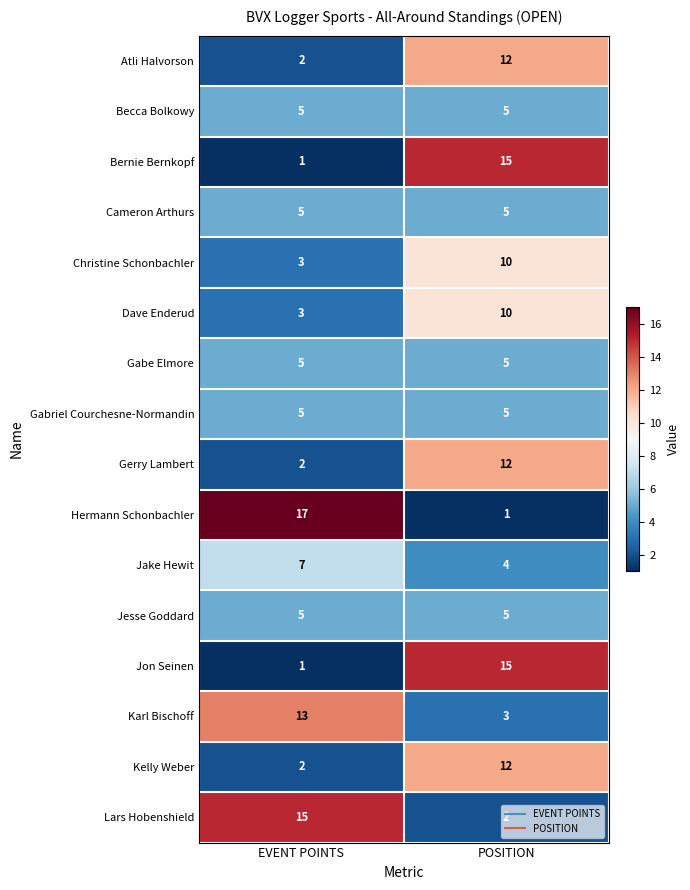

What is the total value across all series at POSITION?

121